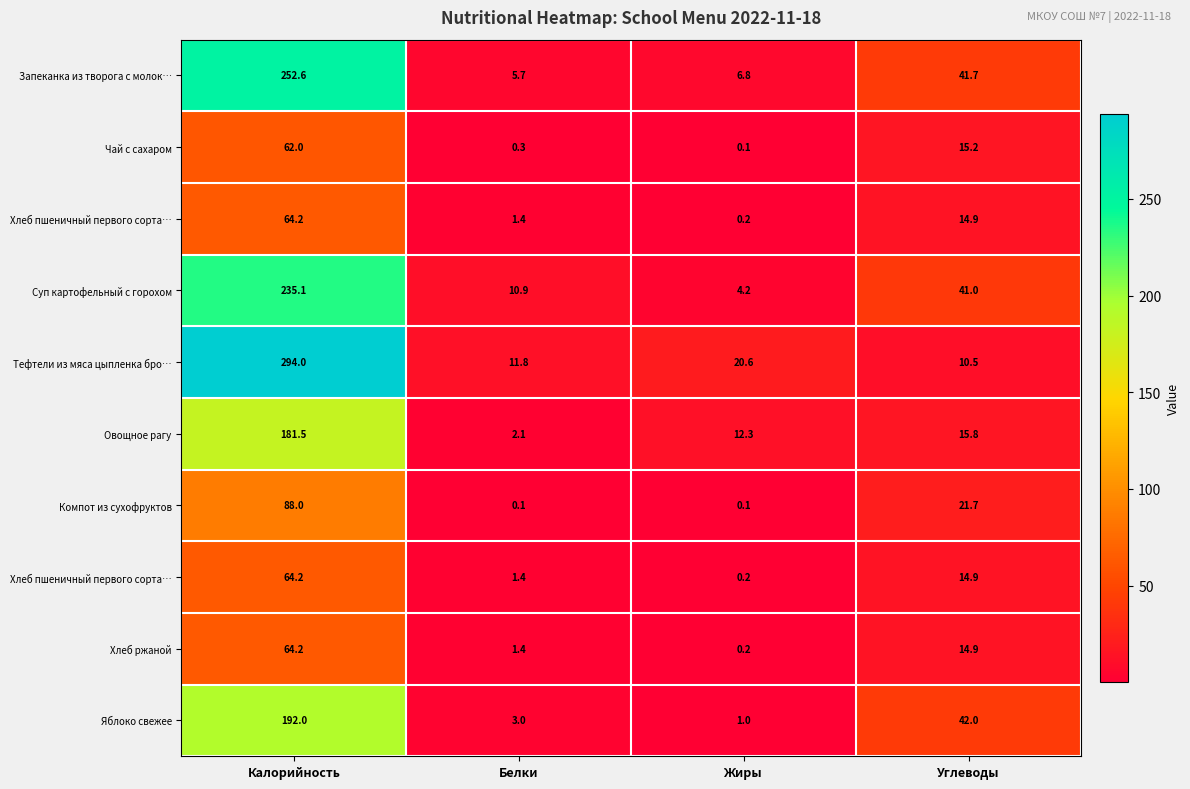

At which category is the sum across all series the highest?

Калорийность